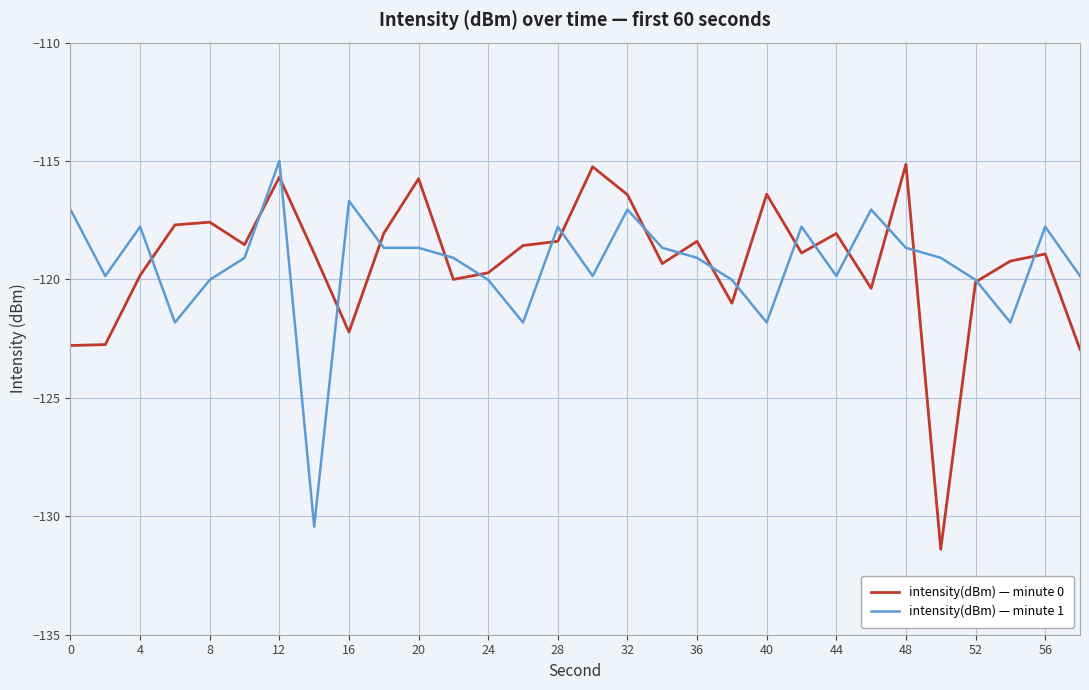

What is the minimum value shown in the chart?

-131.4